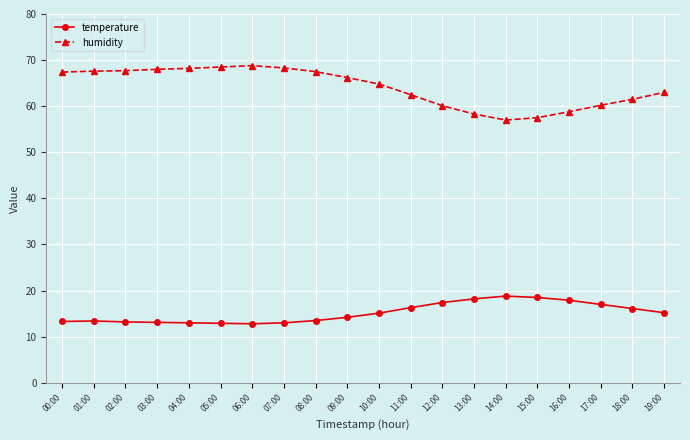

The value of humidity at 17:00 is 60.2. True or false?

True